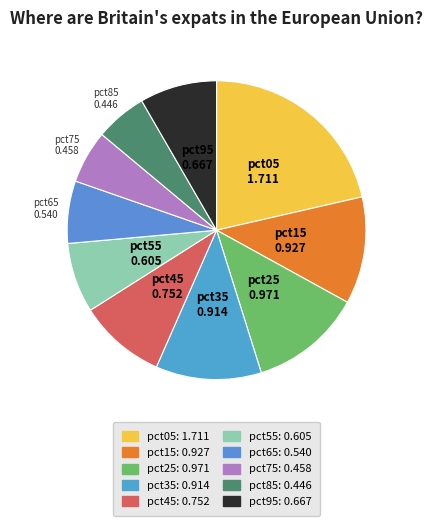

Count the number of slices in the pie.

10